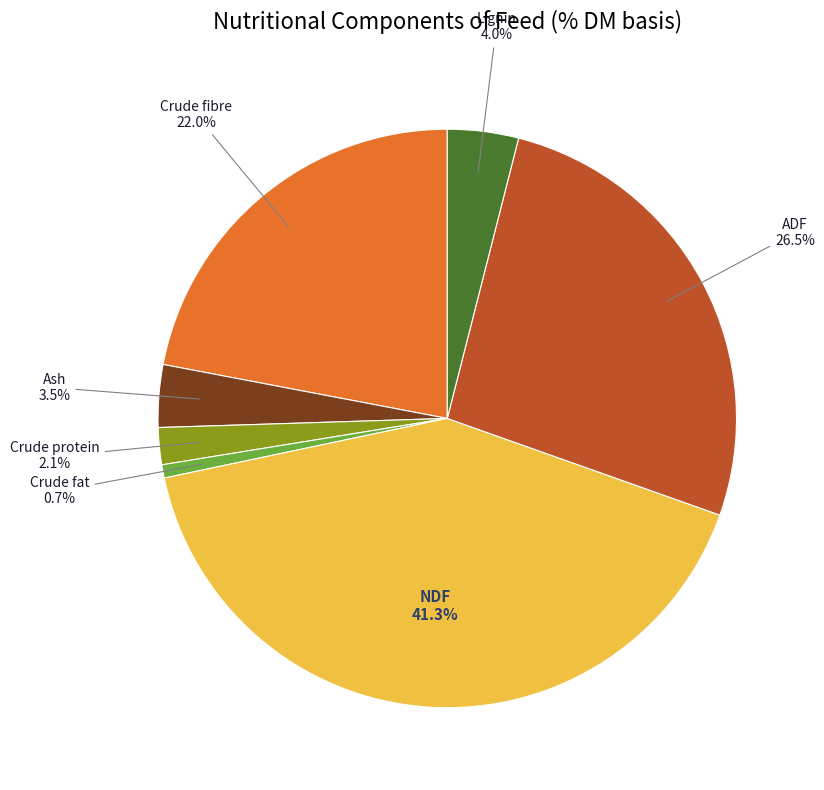

Is there any slice that represents more than half of the pie?

No